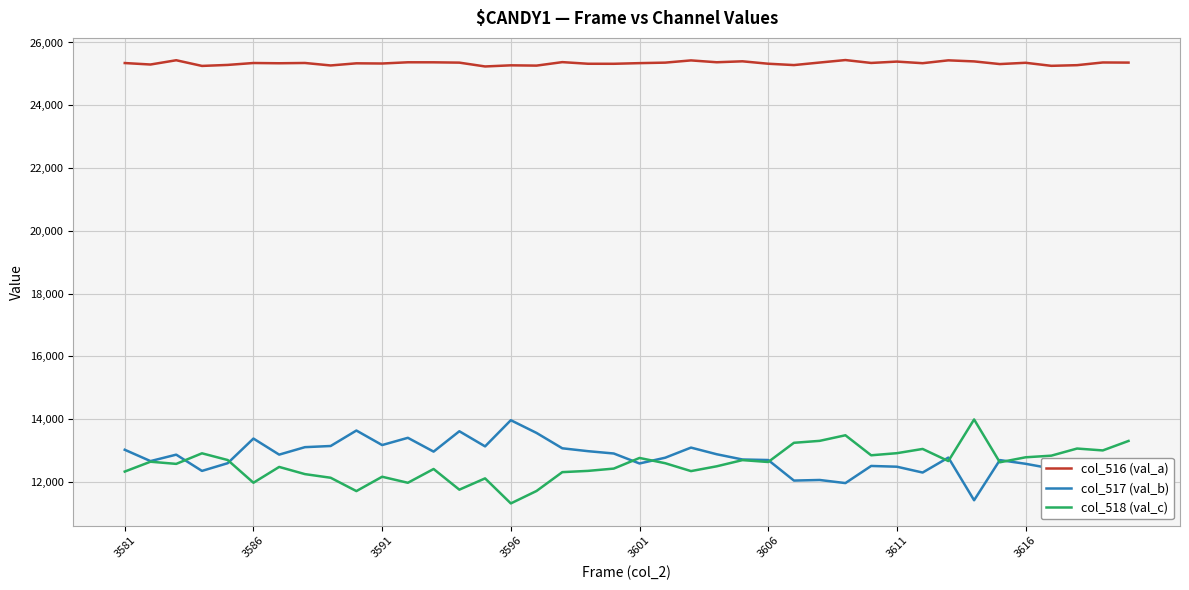

Which series has the largest total across all categories?

col_516 (val_a)